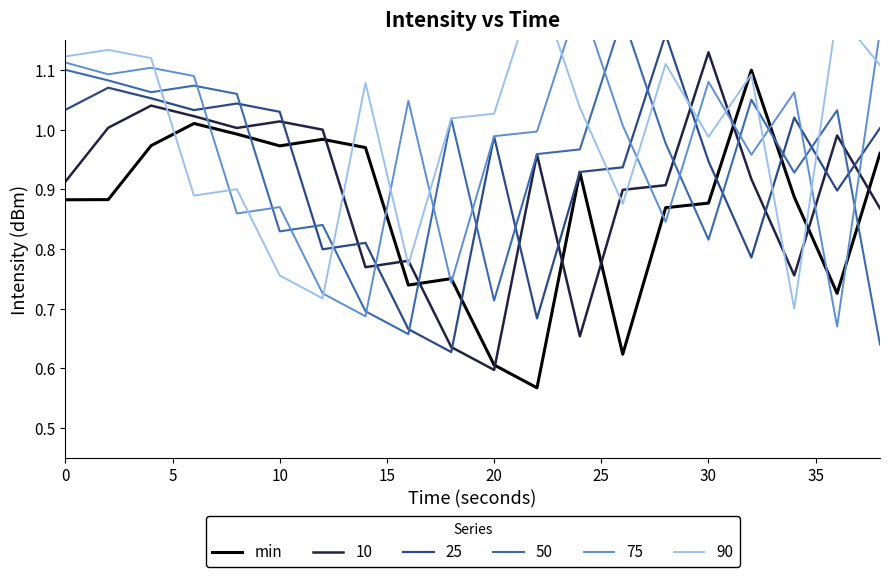

Is this an area chart (filled region under the line)?

No